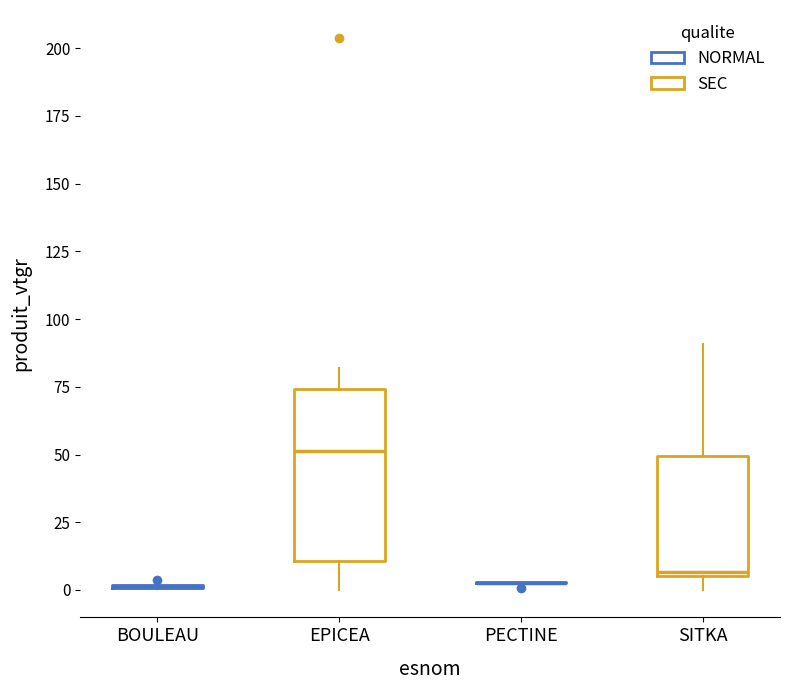

Reading left to right, transcribe this box plot: for each box, give where its median line is, the range the box spans, and where its two whiskers end, as read against the y-axis. The values are not printed on the chart, so give them approximately, as read against the axis.

BOULEAU: box collapsed to a line at 0, whiskers 0 to 0
EPICEA: median 50, box 10 to 75, whiskers 0 to 80
PECTINE: box collapsed to a line at 5, whiskers 0 to 5
SITKA: median 5 (just above the box's lower edge), box 5 to 50, whiskers 0 to 90